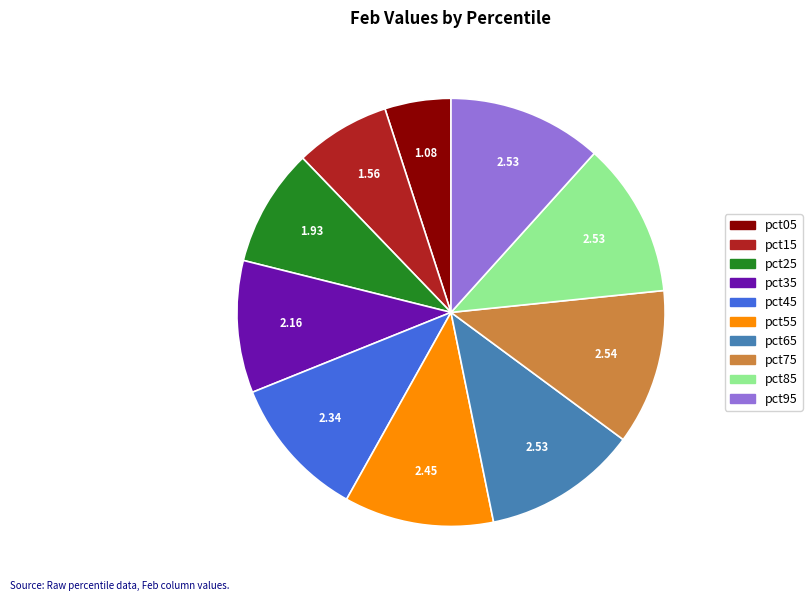

Count the number of slices in the pie.

10